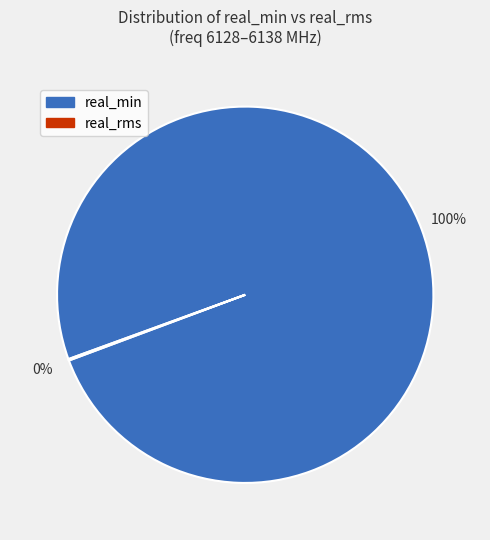

Which category has the biggest portion of the pie?

real_min